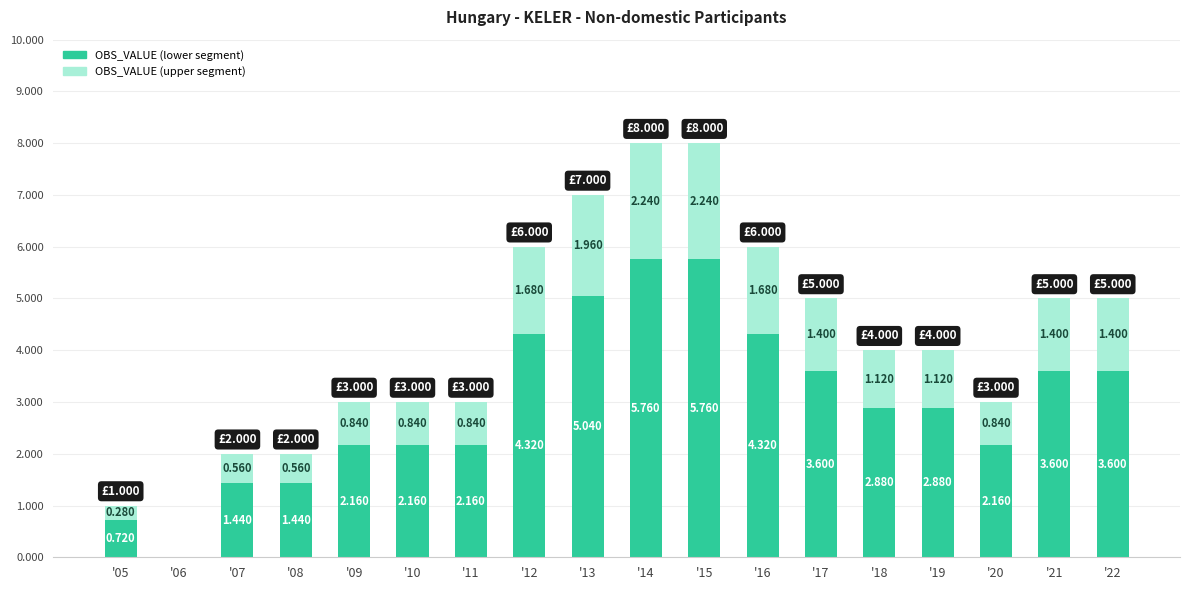

Which category has the lowest value in the OBS_VALUE (lower segment) series?

'06